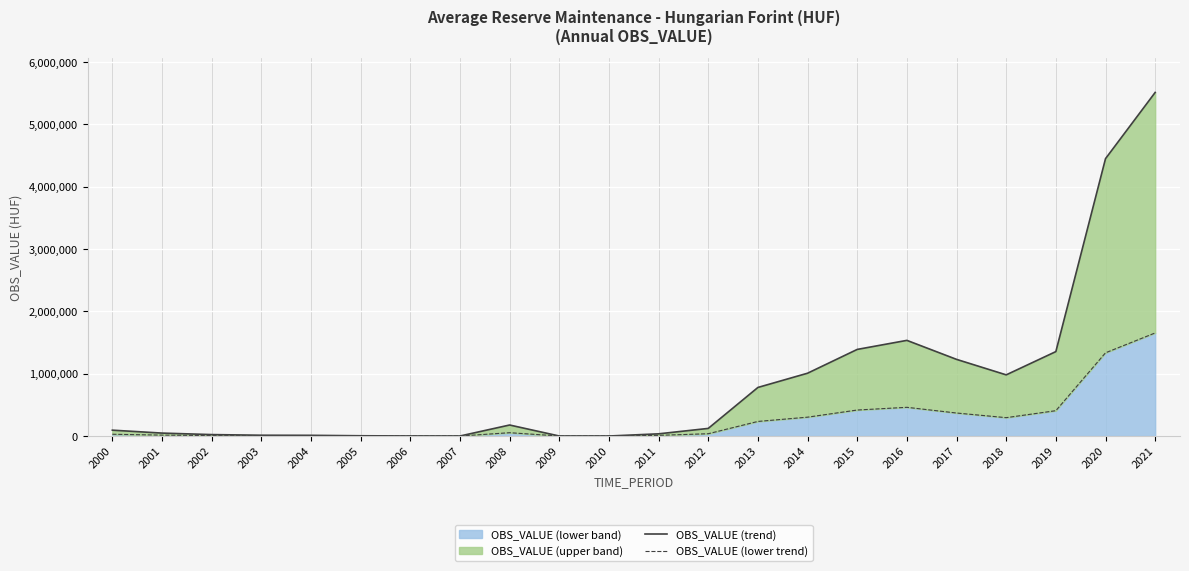

True or false: OBS_VALUE (lower trend) has more than 2 points higher than both neighbors.

False